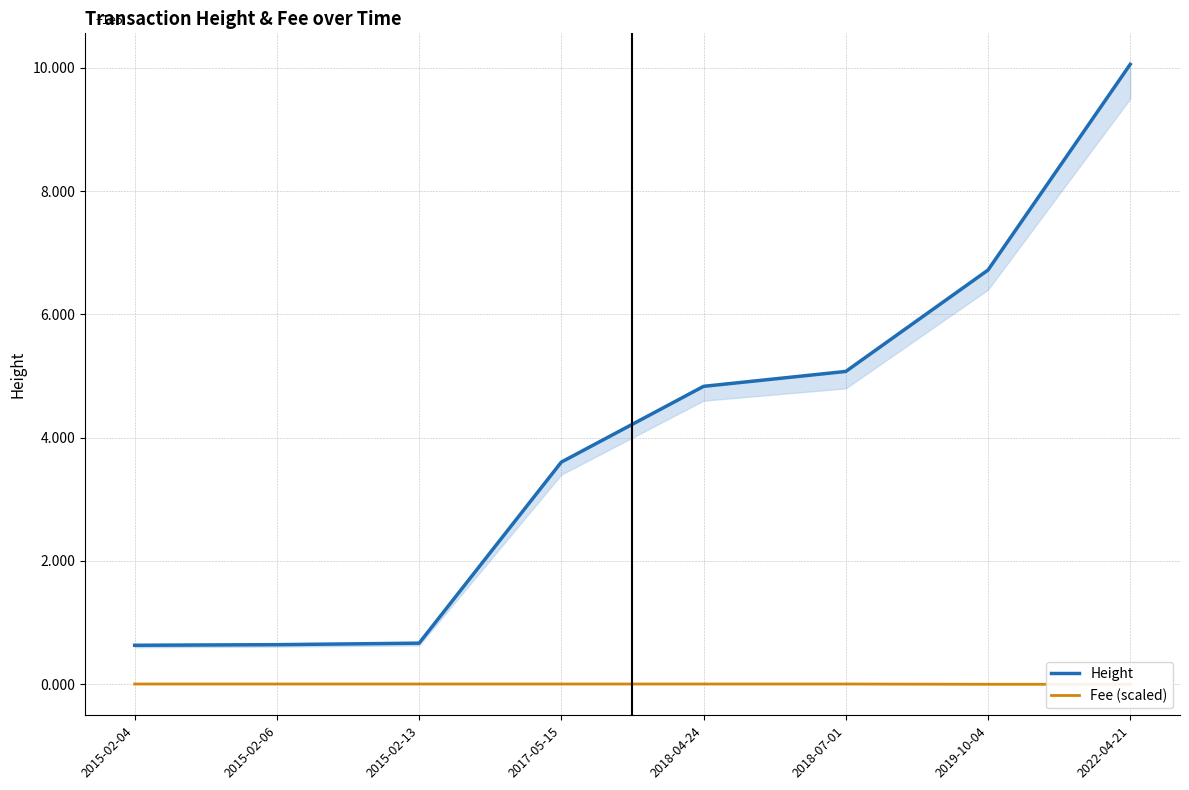

Does the chart have visible grid lines?

Yes